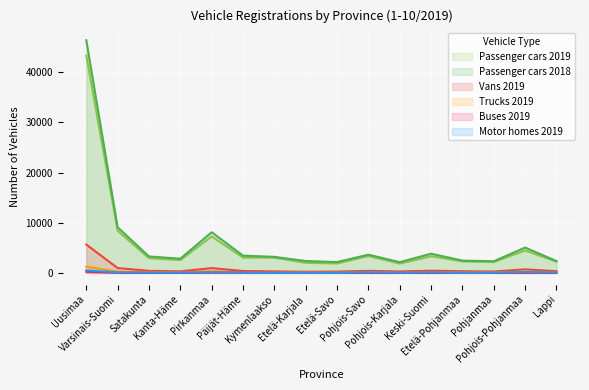

True or false: Passenger cars 2018 and Passenger cars 2019 intersect in this chart.

False